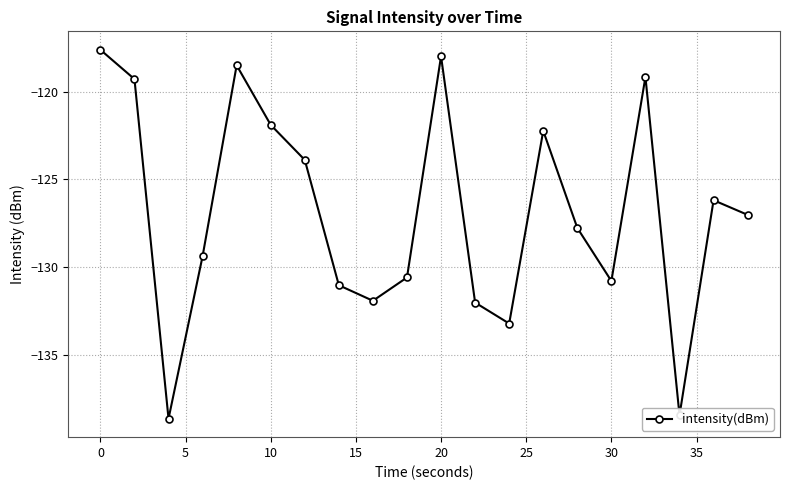

How many interior local valleys (lower than both neighbors) does the data have?

5